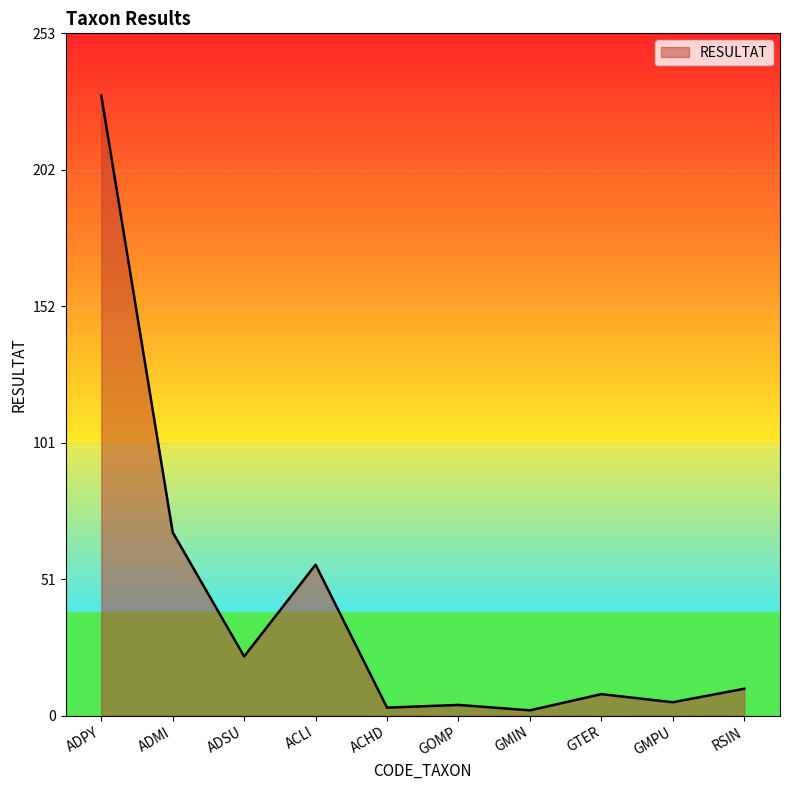

What position from the right is RSIN?

1